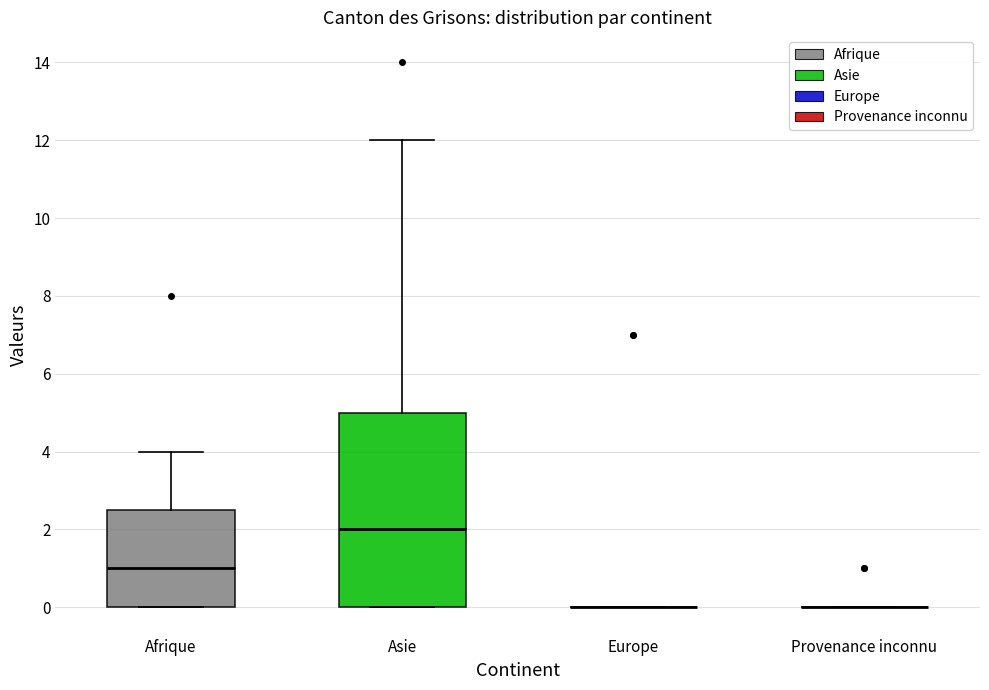

Reading left to right, transcribe this box plot: for each box, give where its median line is, the range the box spans, and where its two whiskers end, as read against the y-axis. The values are not printed on the chart, so give them approximately, as read against the axis.

Afrique: median 1.0, box 0.0 to 2.6, whiskers 0.0 to 4.0
Asie: median 2.0, box 0.0 to 5.0, whiskers 0.0 to 12.0
Europe: box collapsed to a line at 0.0, whiskers 0.0 to 0.0
Provenance inconnu: box collapsed to a line at 0.0, whiskers 0.0 to 0.0